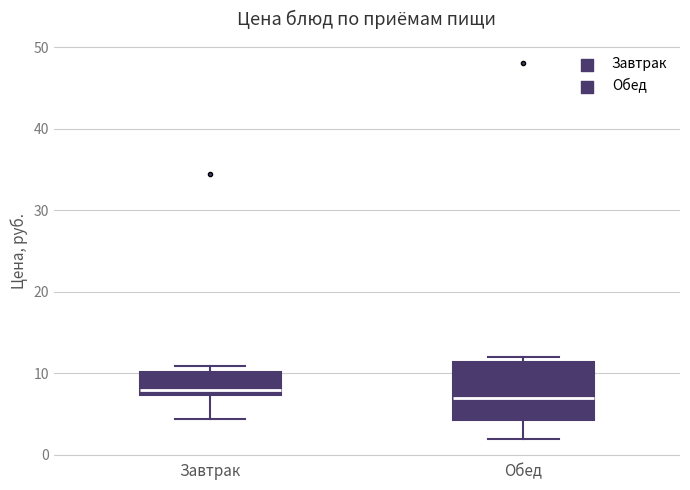

Reading left to right, read every box against the y-axis: the position of its median line, the range the box covers, and the ends of its whiskers. The values are not printed on the chart, so give them approximately, as read against the axis.

Завтрак: median 8, box 7 to 10, whiskers 4 to 11
Обед: median 7, box 4 to 11, whiskers 2 to 12